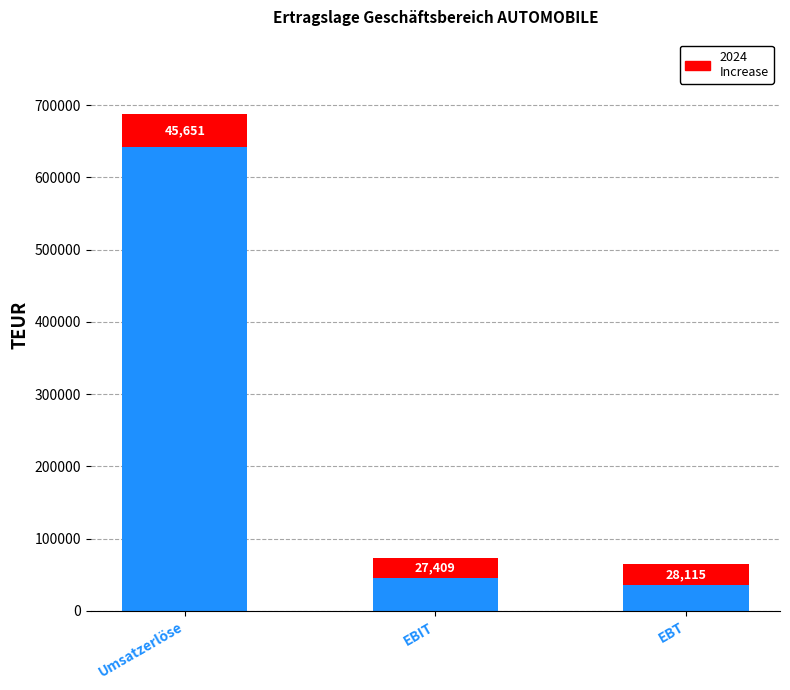

What is the total value across all series at Umsatzerlöse?

687534